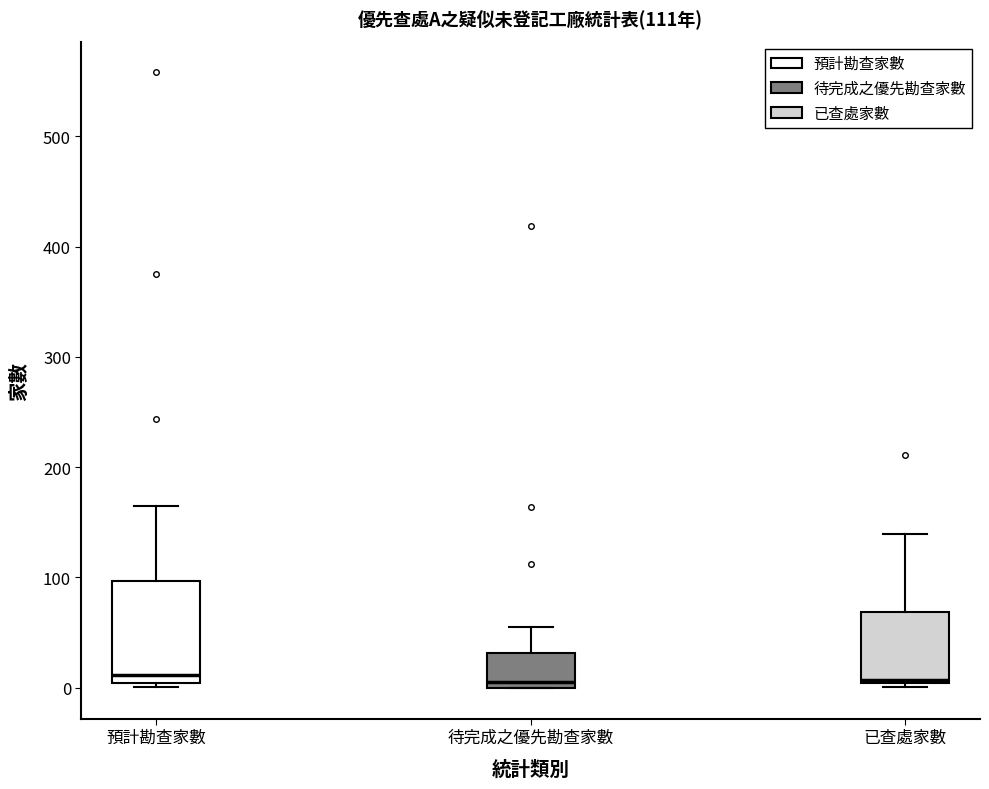

Comparing the boxes themselves (not the whiskers), which one is the tallest?

預計勘查家數